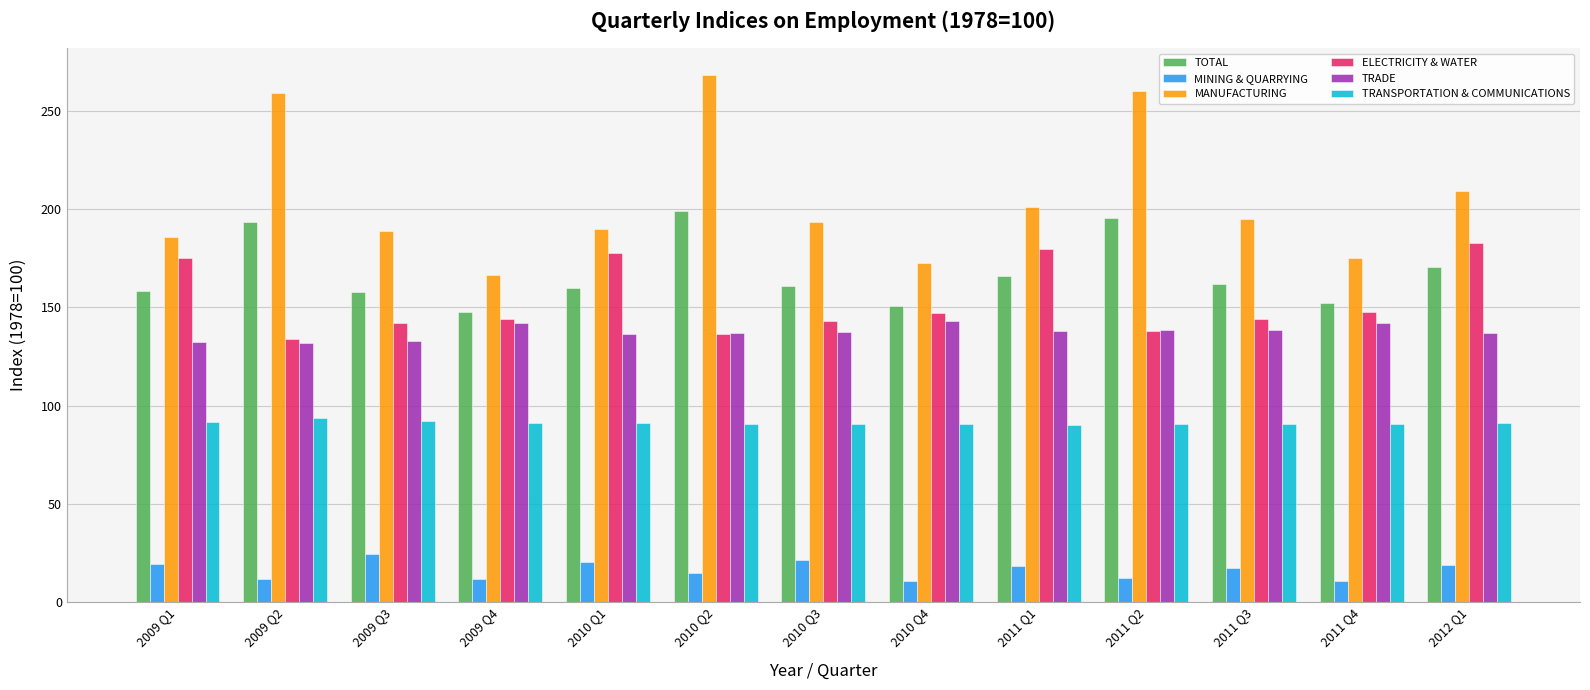

Which series has the largest total across all categories?

MANUFACTURING